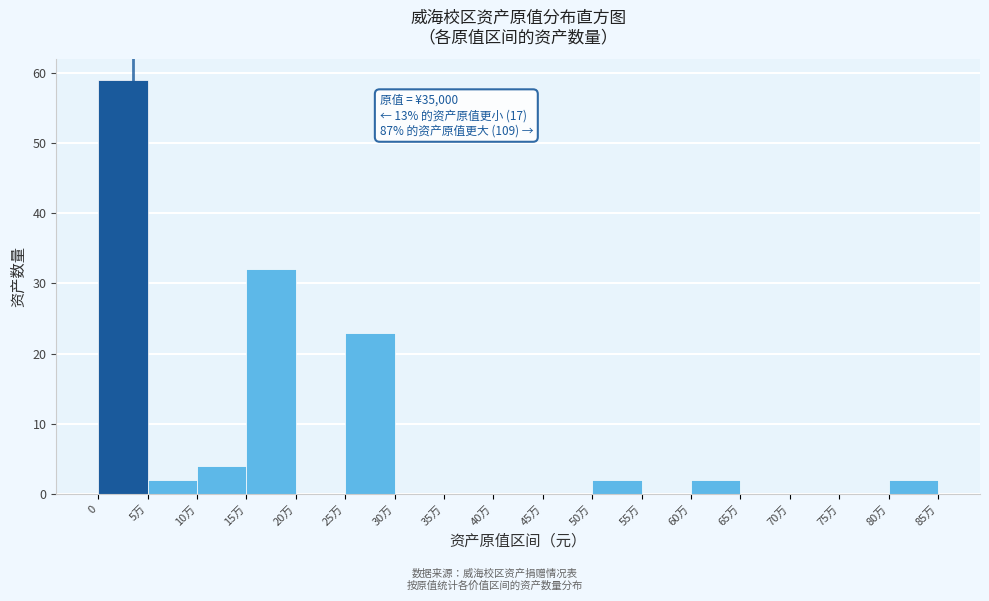

Reading left to right, extract all data points from this chart.

0=59	5万=2	10万=4	15万=32	20万=0	25万=23	30万=0	35万=0	40万=0	45万=0	50万=2	55万=0	60万=2	65万=0	70万=0	75万=0	80万=2